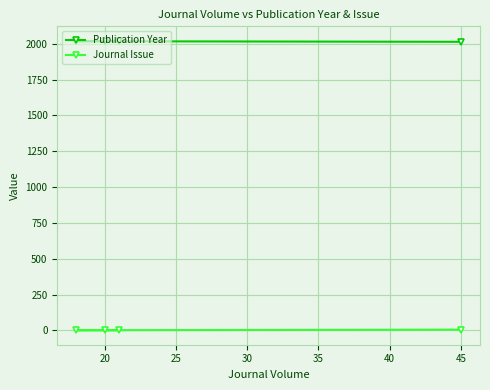

Which series has the largest total across all categories?

Publication Year